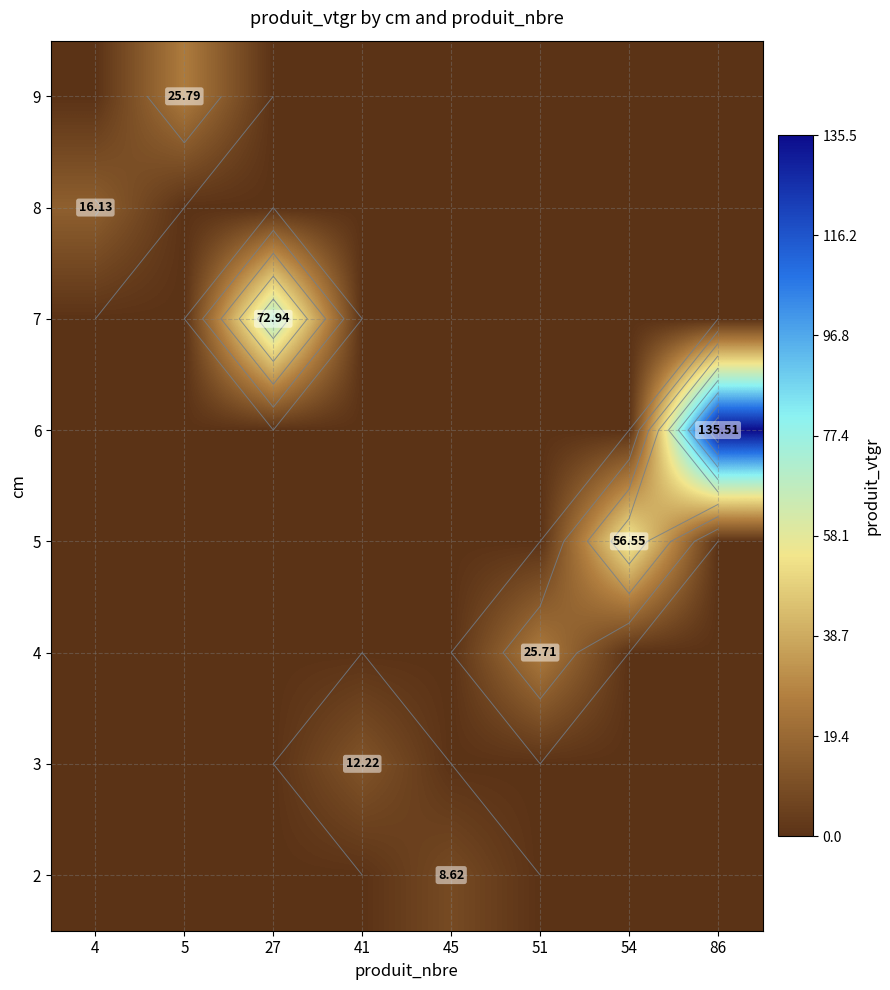

Rank the series by their maximum value, from highest to lowest.

6, 7, 5, 9, 4, 8, 3, 2